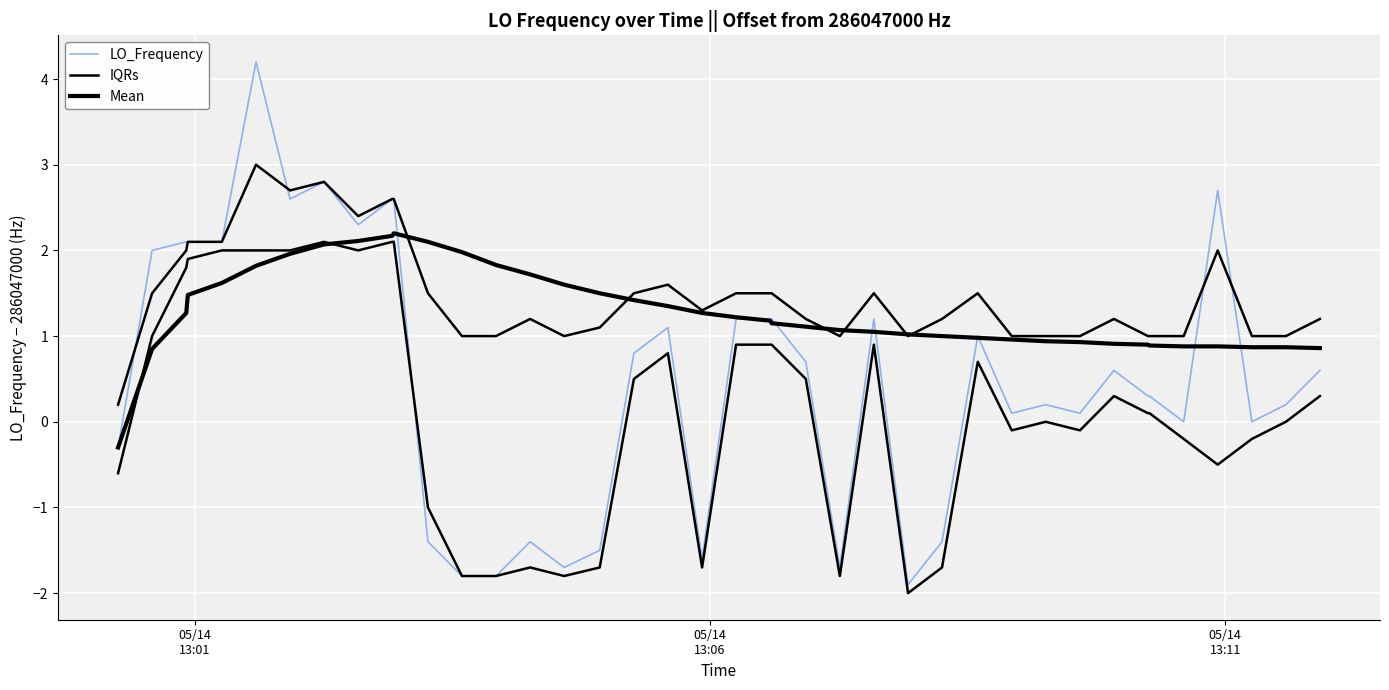

Is the value of IQRs at 31 greater than the value of Mean at 4?

No